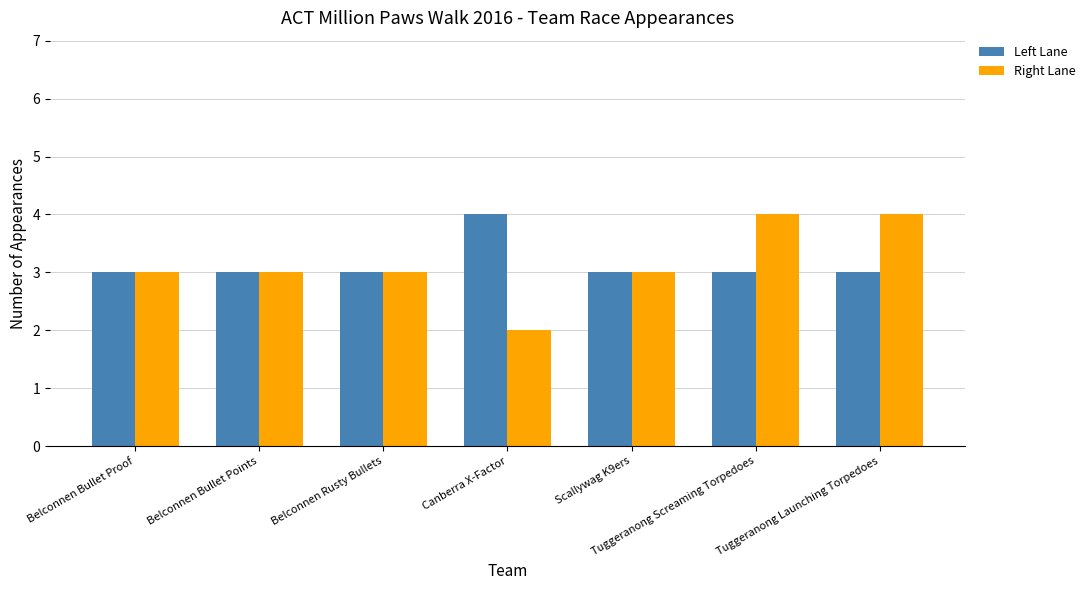

Which series has the widest spread of values?

Right Lane